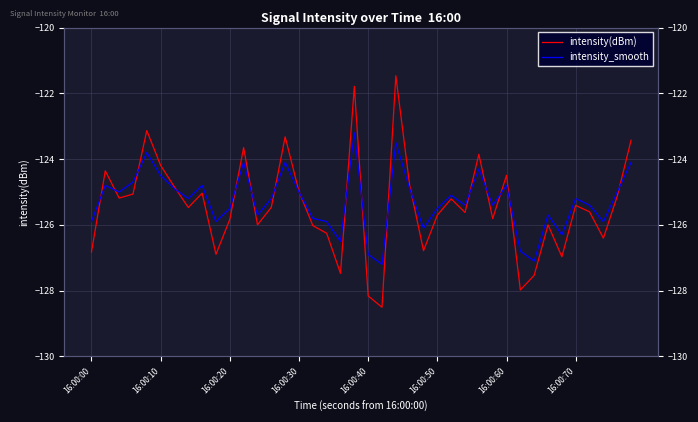

Where is the first local minimum for intensity_smooth?

16:00:20